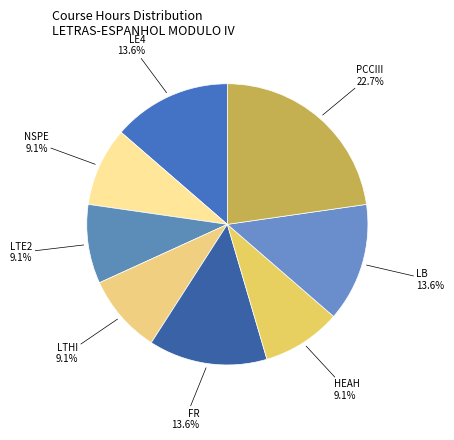

What percentage do NSPE and HEAH together represent?

18.2%